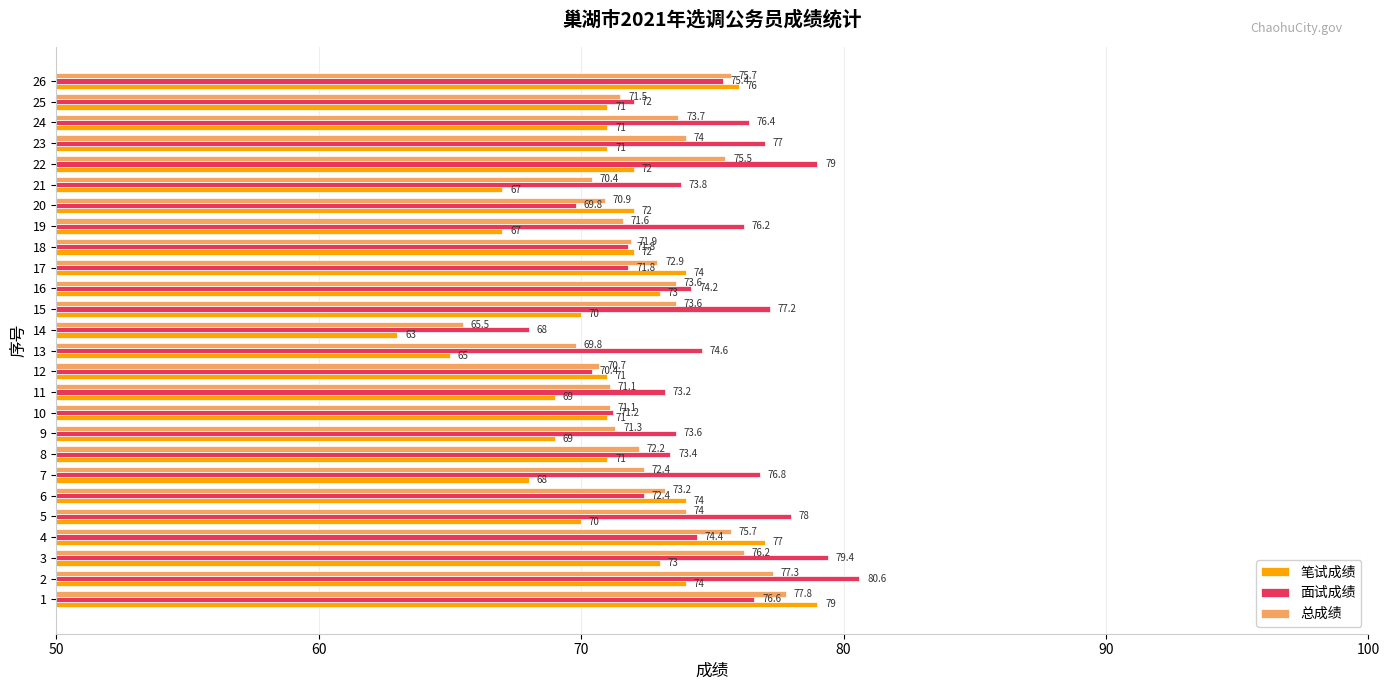

What is the difference between the second highest and second lowest values in the 面试成绩 series?

9.6